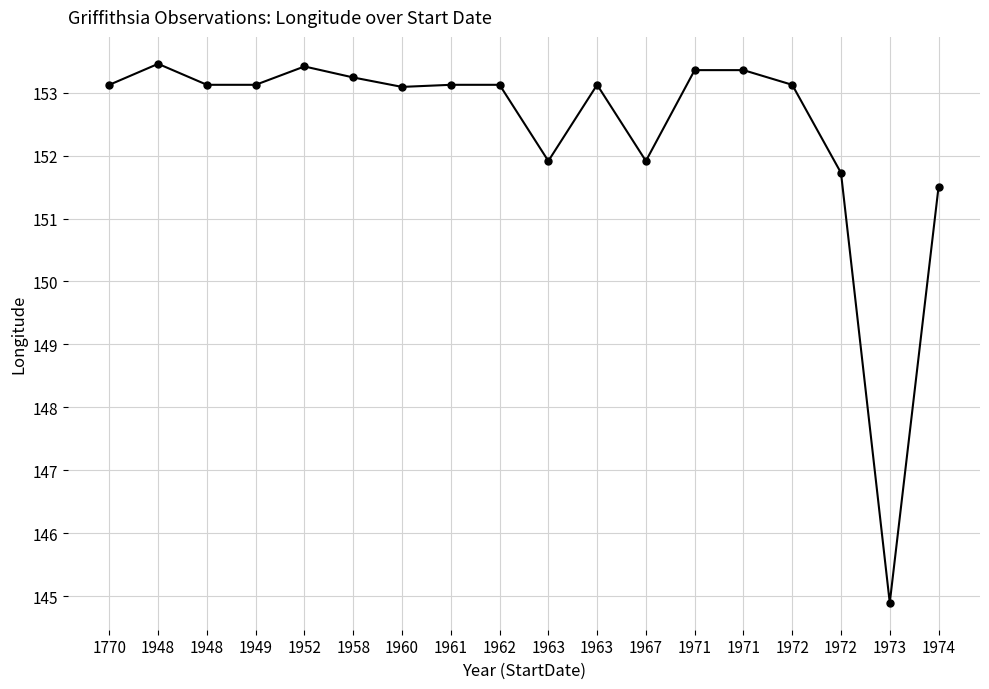

How many series are shown in this chart?

1